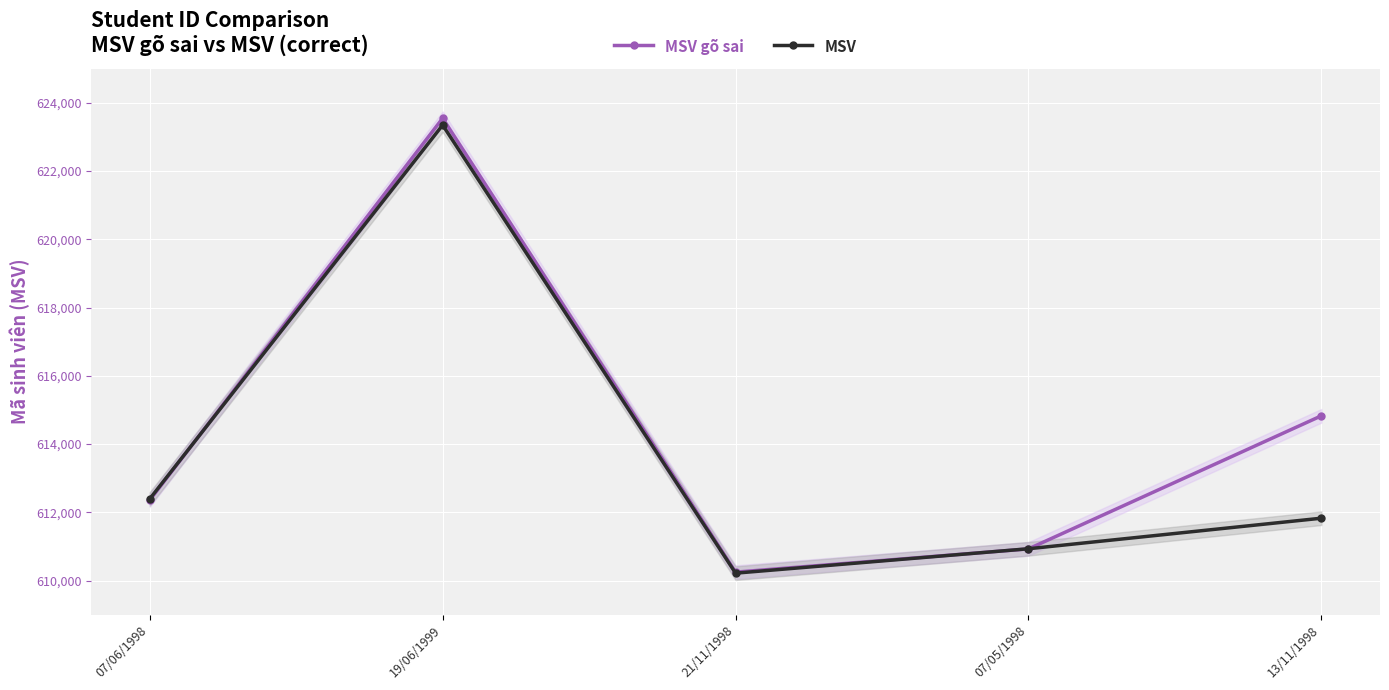

The MSV gõ sai series shows 610249 at 21/11/1998. True or false?

True